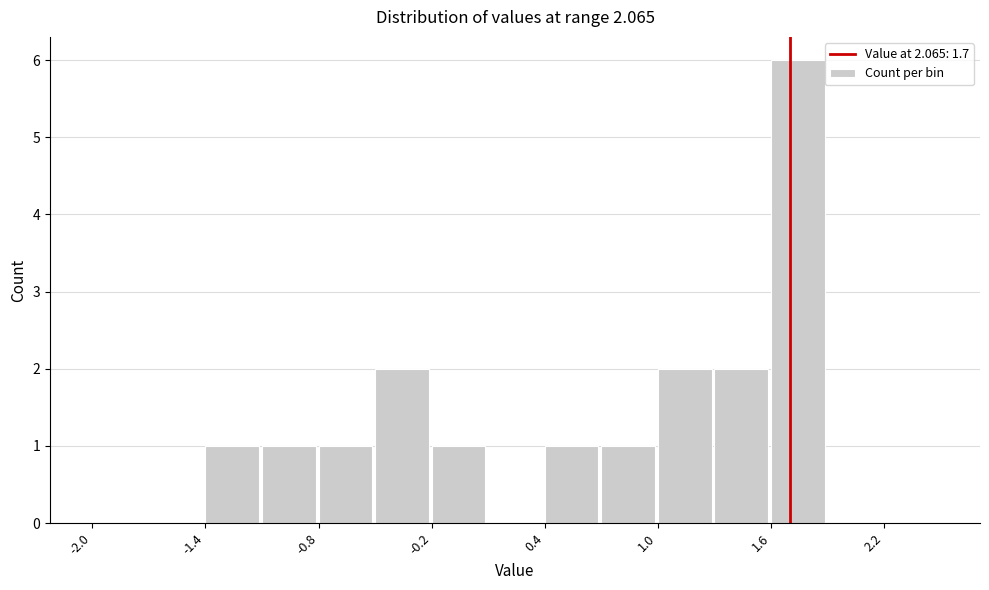

Around what value on the x-axis is the tallest bar? Give the approximate position of its centre, as read against the axis.

1.7